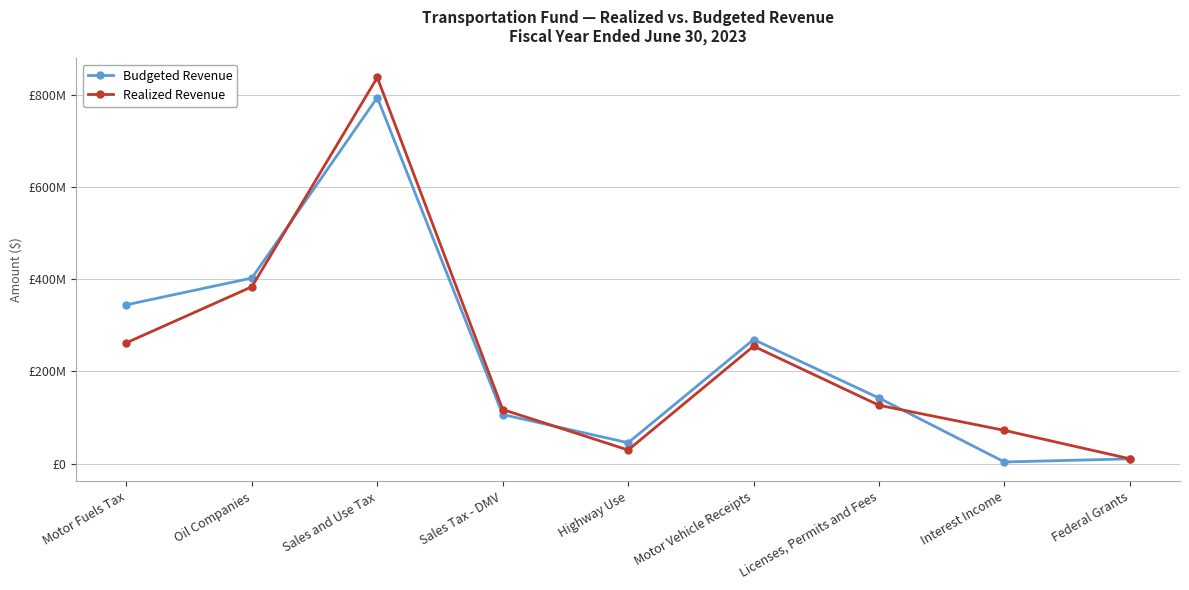

Is this an area chart (filled region under the line)?

No